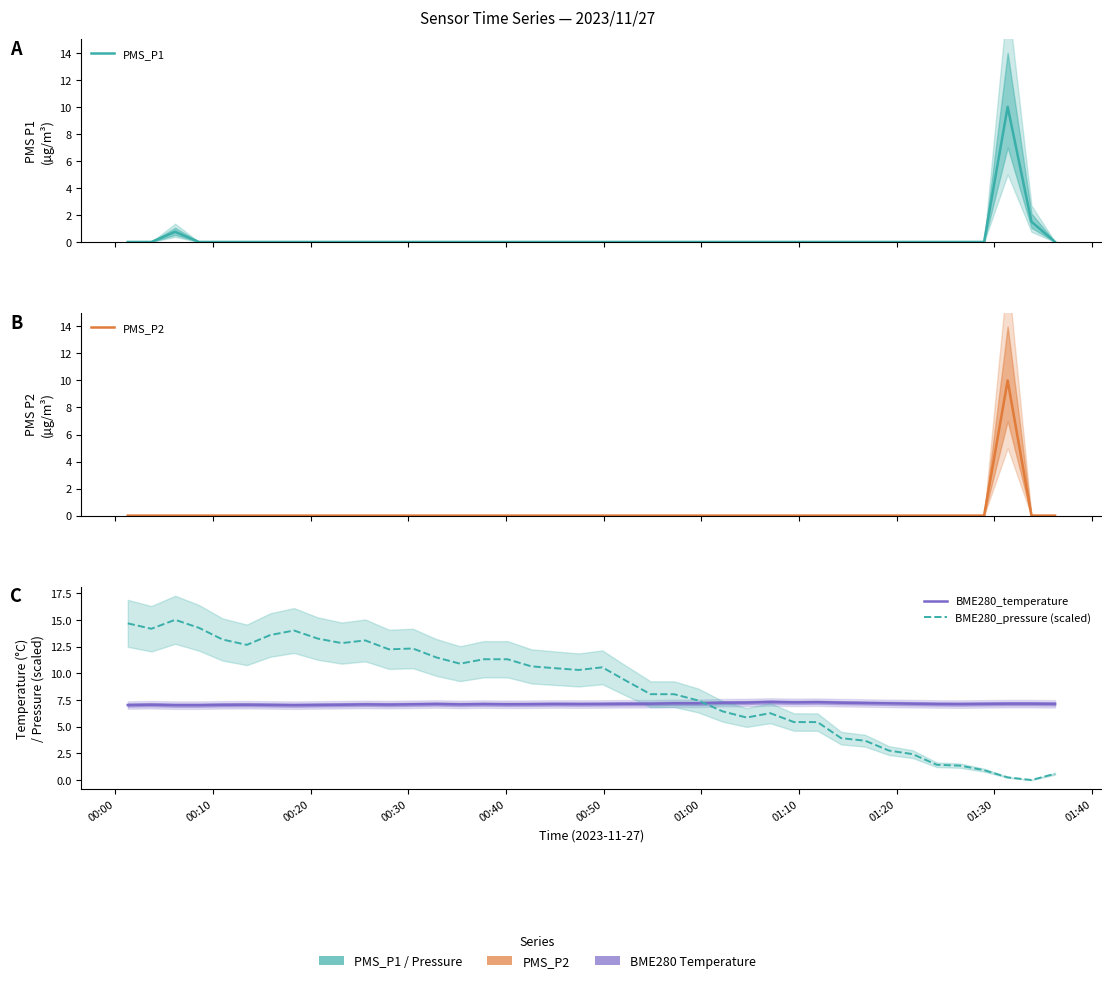

Which series has the largest total across all categories?

BME280_pressure (scaled)